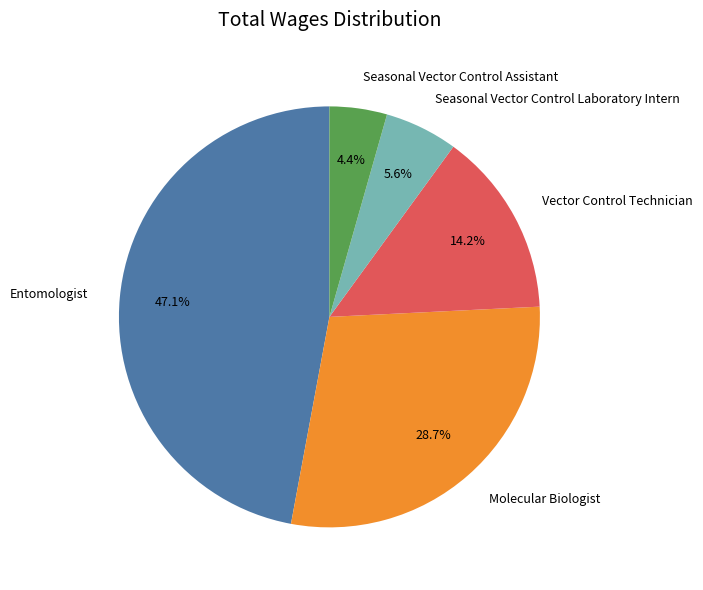

Which has a higher value, Seasonal Vector Control Laboratory Intern or Vector Control Technician?

Vector Control Technician